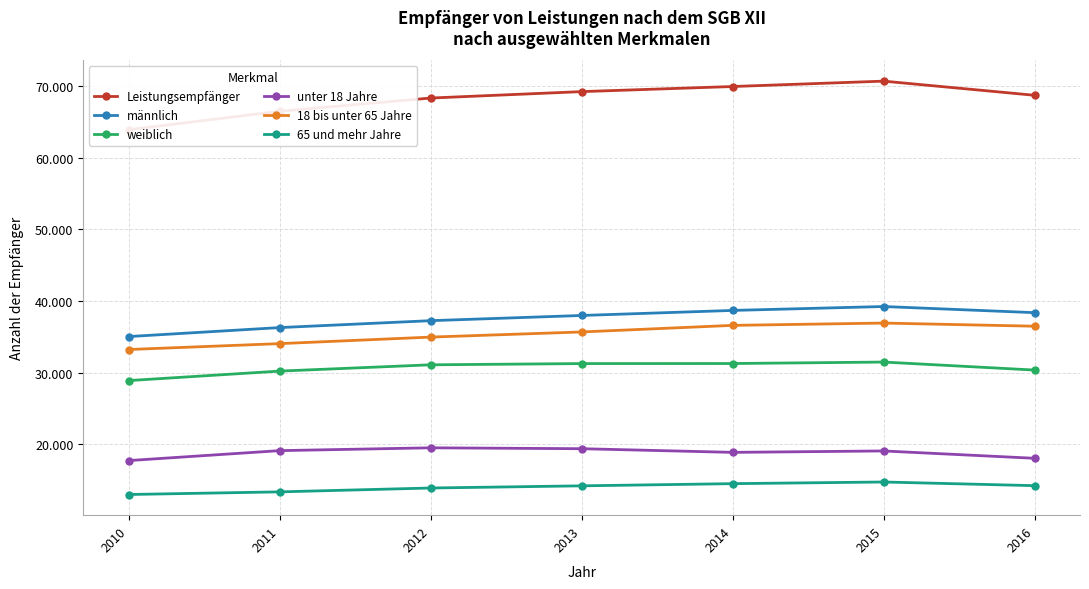

List the labels in order of männlich value, largest first.

2015, 2014, 2016, 2013, 2012, 2011, 2010